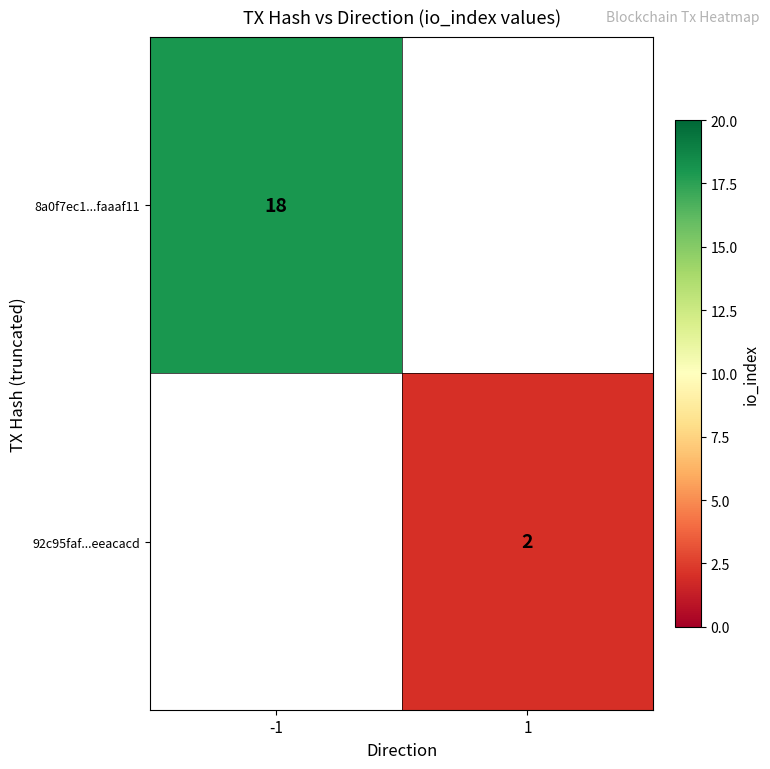

The 8a0f7ec1...faaaf11 series shows 8 at -1. True or false?

False